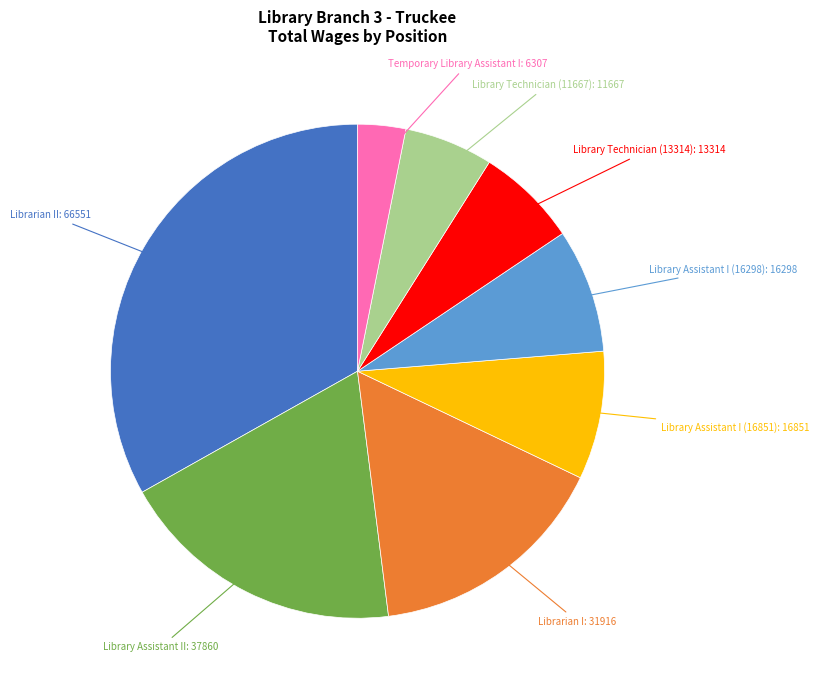

Is there a majority slice in this chart?

No